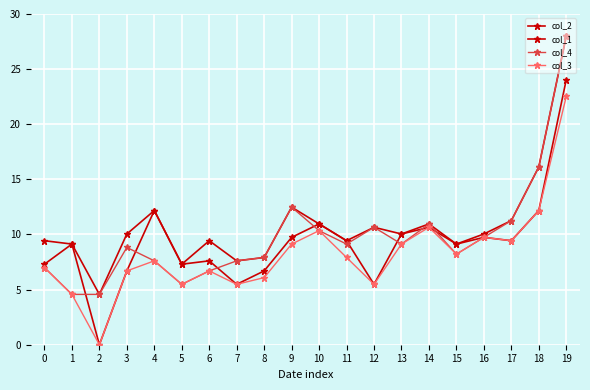

At which category is the sum across all series the highest?

19